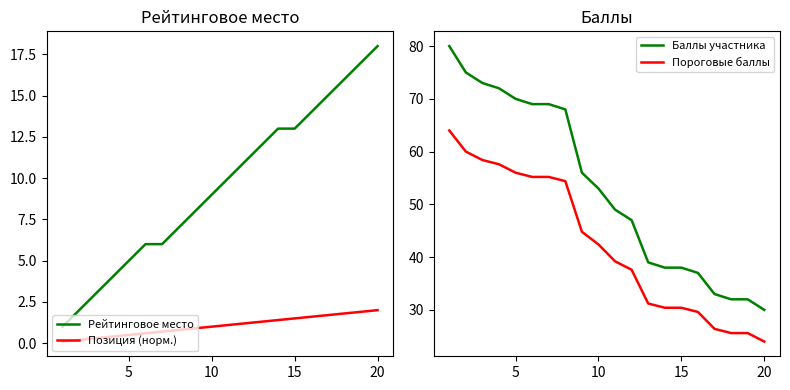

Reading right to left, list all the values displayed in this chart.

Рейтинговое место: 18.0	17.0	16.0	15.0	14.0	13.0	13.0	12.0	11.0	10.0	9.0	8.0	7.0	6.0	6.0	5.0	4.0	3.0	2.0	1.0
Позиция (норм.): 2.0	1.9	1.8	1.7	1.6	1.5	1.4	1.3	1.2	1.1	1.0	0.9	0.8	0.7	0.6	0.5	0.4	0.3	0.2	0.1
Баллы участника: 30.0	32.0	32.0	33.0	37.0	38.0	38.0	39.0	47.0	49.0	53.0	56.0	68.0	69.0	69.0	70.0	72.0	73.0	75.0	80.0
Пороговые баллы: 24.0	25.6	25.6	26.4	29.6	30.4	30.4	31.2	37.6	39.2	42.4	44.8	54.4	55.2	55.2	56.0	57.6	58.4	60.0	64.0